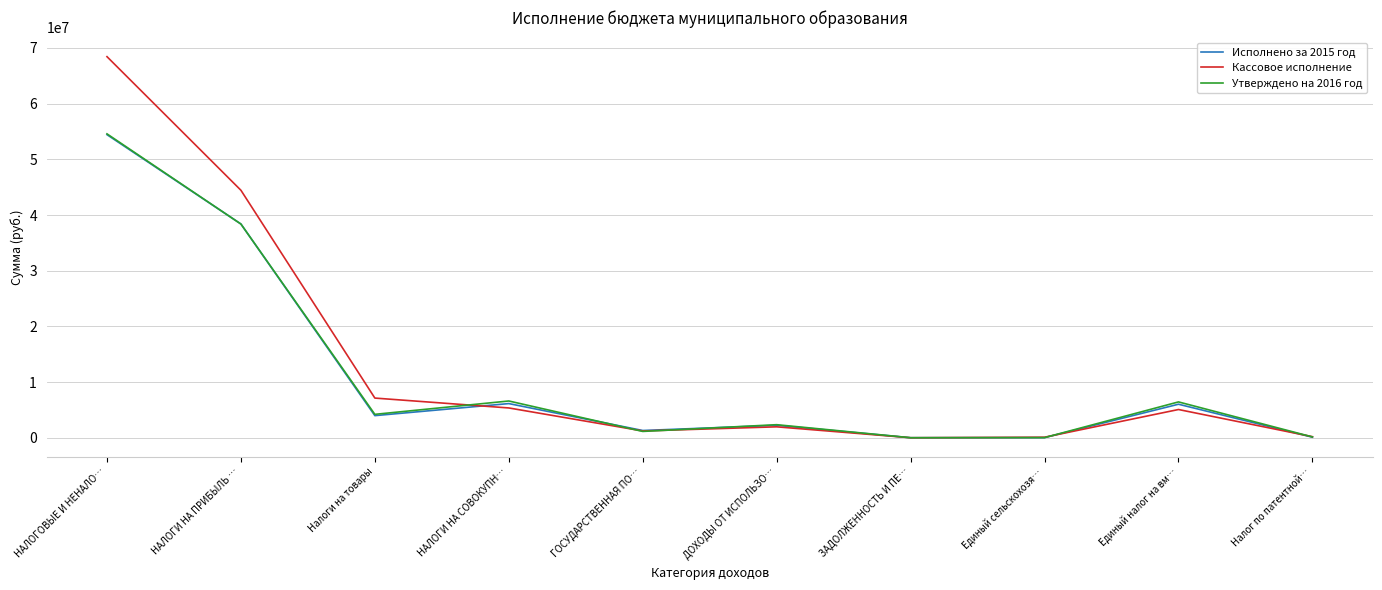

Between НАЛОГИ НА СОВОКУПН… and ЗАДОЛЖЕННОСТЬ И ПЕ…, which series saw the biggest shift?

Утверждено на 2016 год